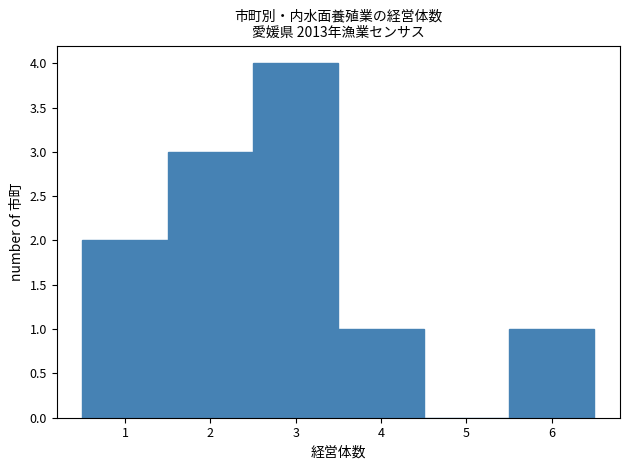

Over which range of the x-axis is the bar tallest?

2.5 to 3.5